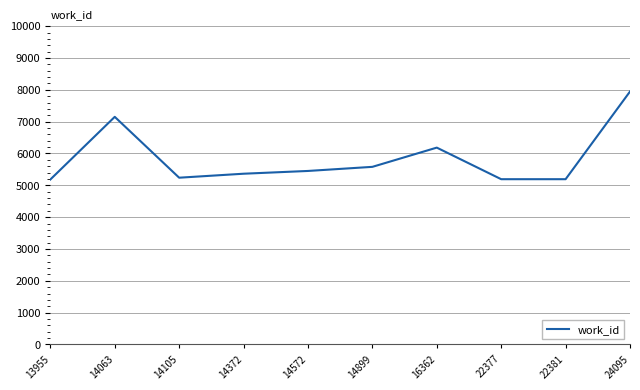

How many distinct data groups are displayed?

1